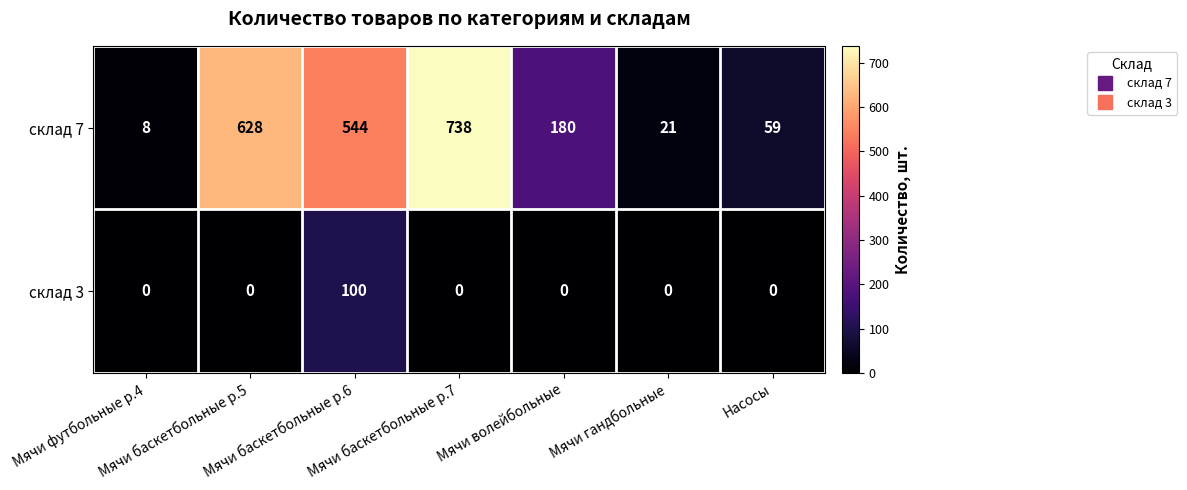

Which series has the widest spread of values?

склад 7